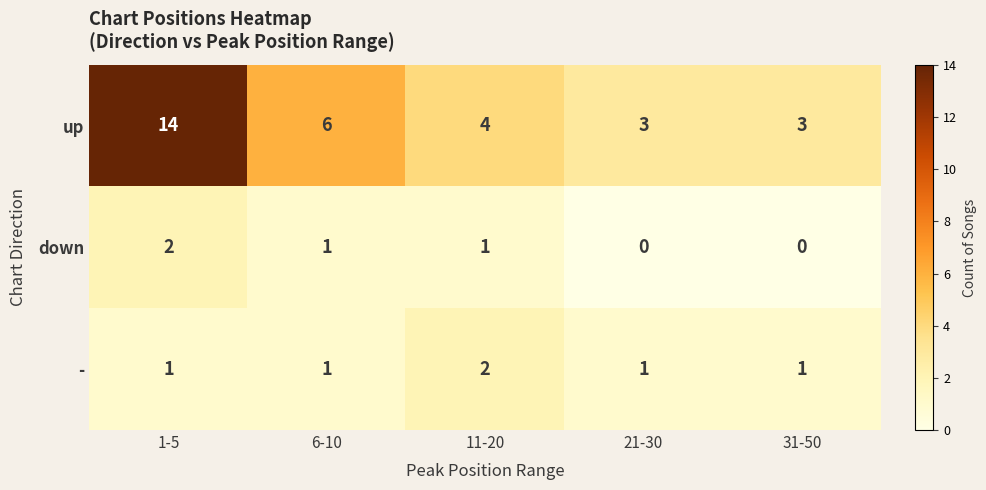

Reading right to left, transcribe all the data shown in this chart.

up: 3	3	4	6	14
down: 0	0	1	1	2
-: 1	1	2	1	1